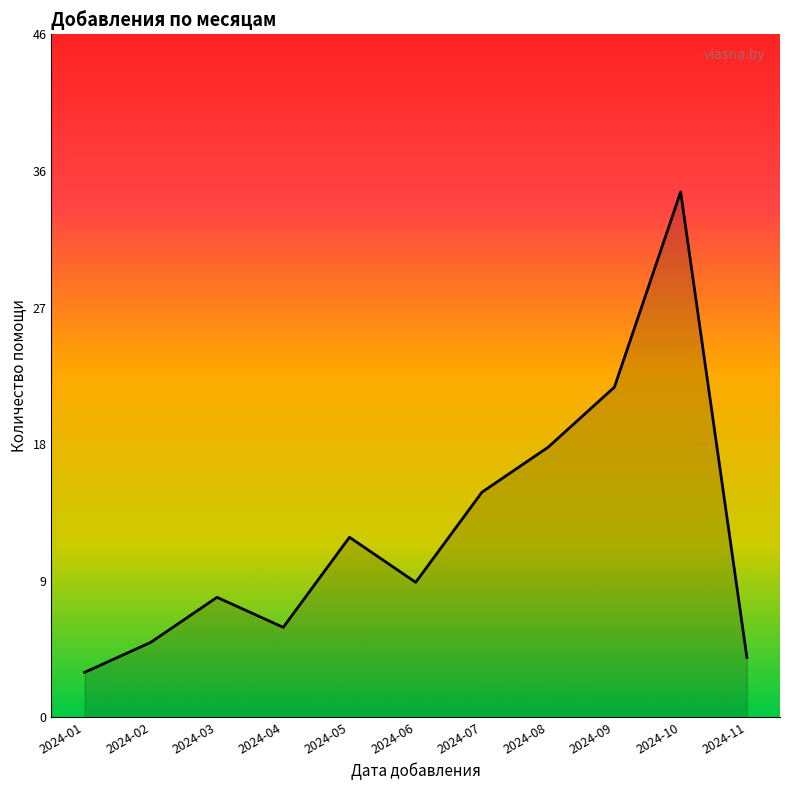

Is it true that the value at 2024-02 is 7?

False